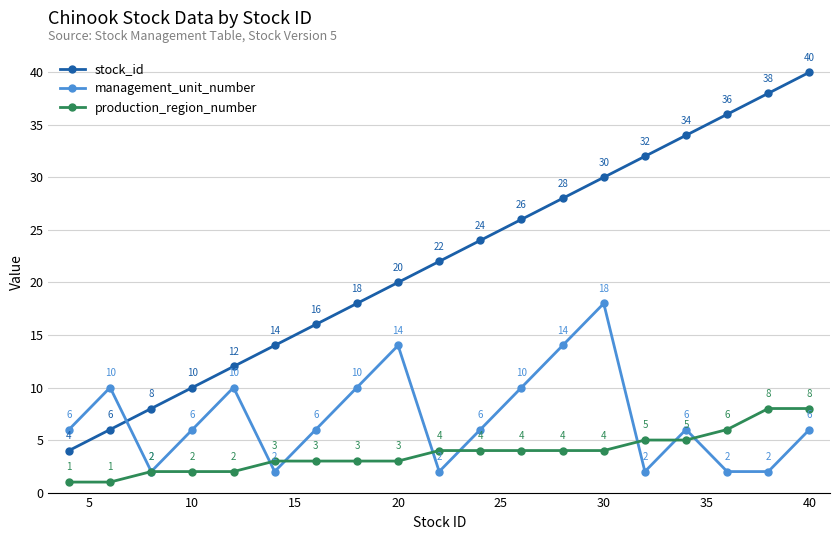

Which series has the largest total across all categories?

stock_id